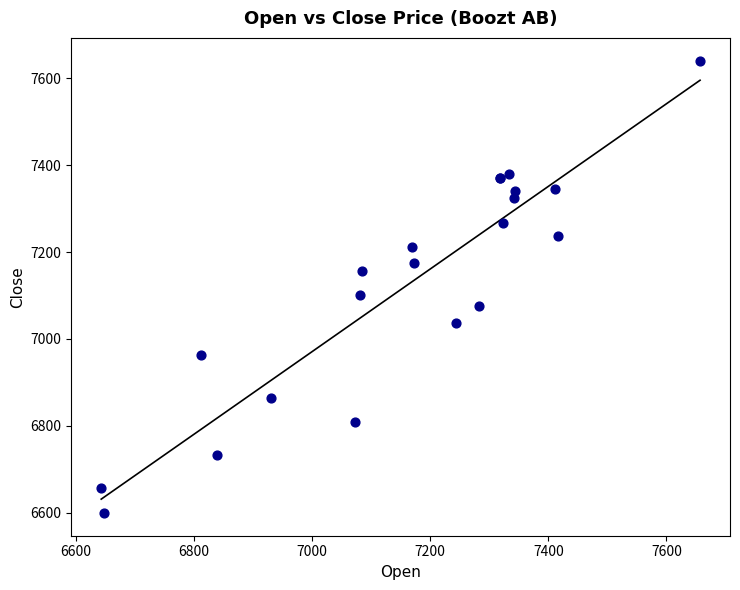

What Y value in the scatter plot is closest to 7120?

7100